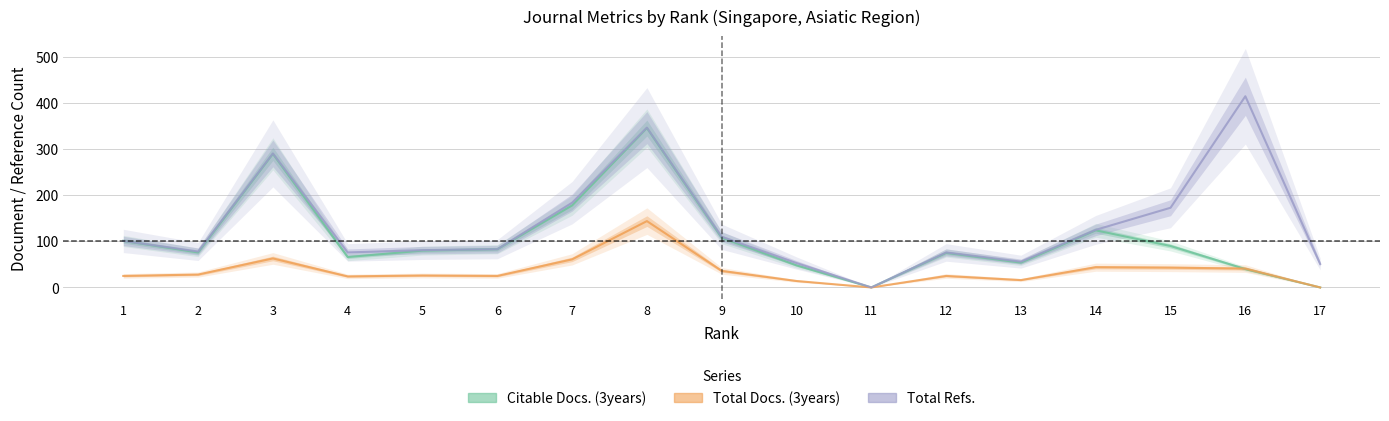

Is this an area chart (filled region under the line)?

No